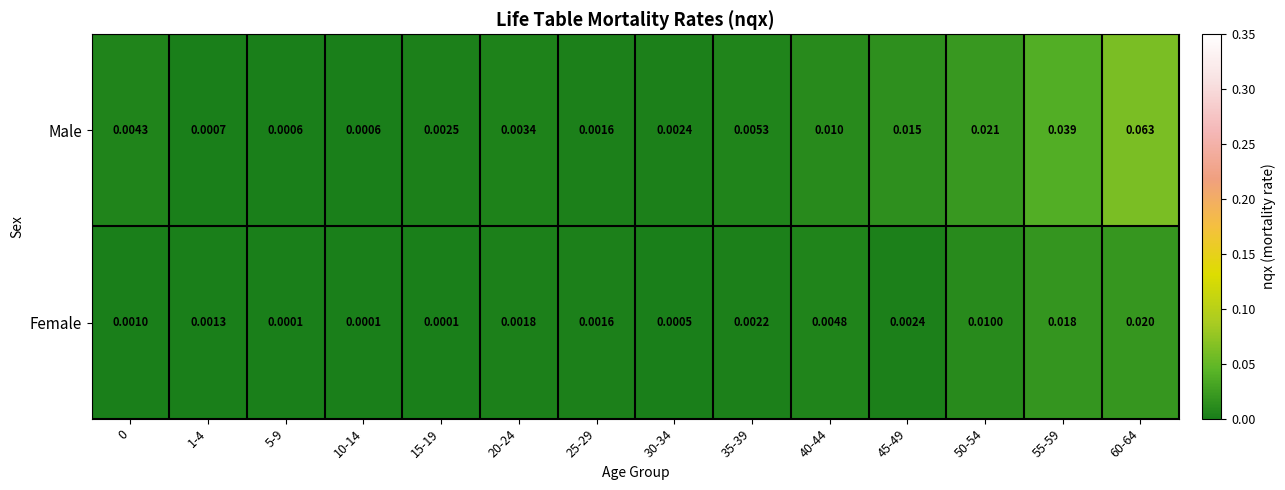

Rank the series at 35-39 from highest to lowest value.

Male, Female